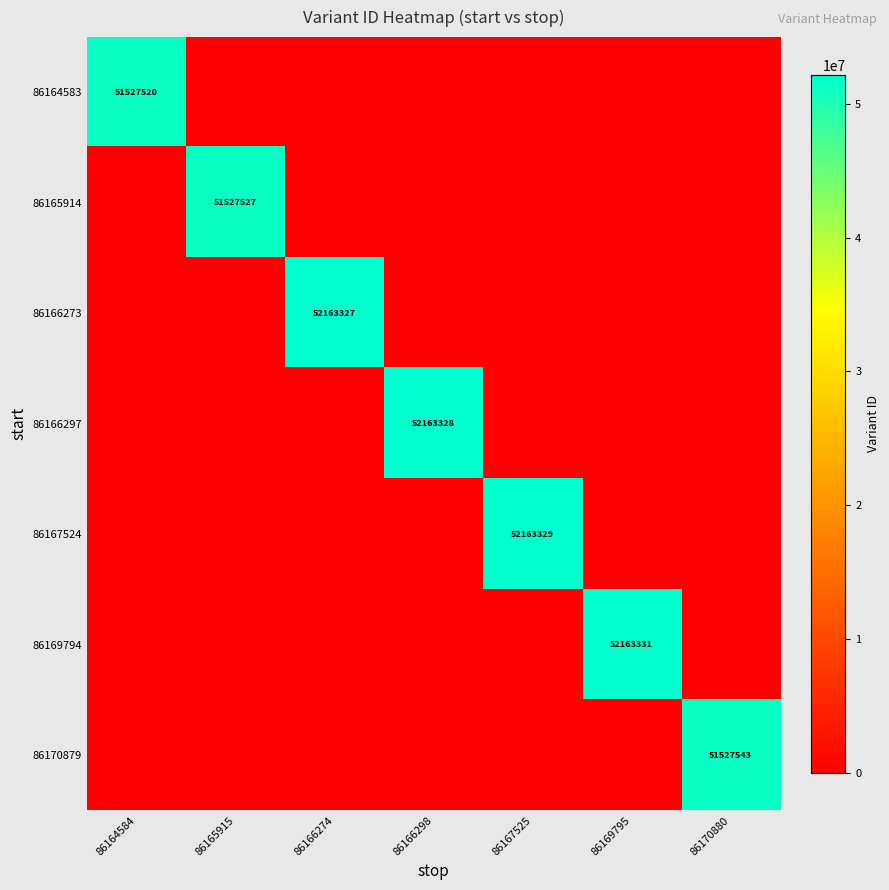

Is it true that 86169794 equals 52163331 at 86169795?

True